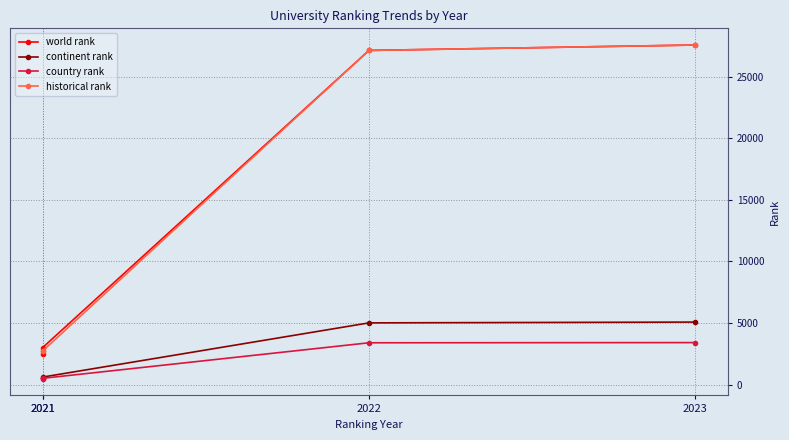

Which series has the largest total across all categories?

world rank